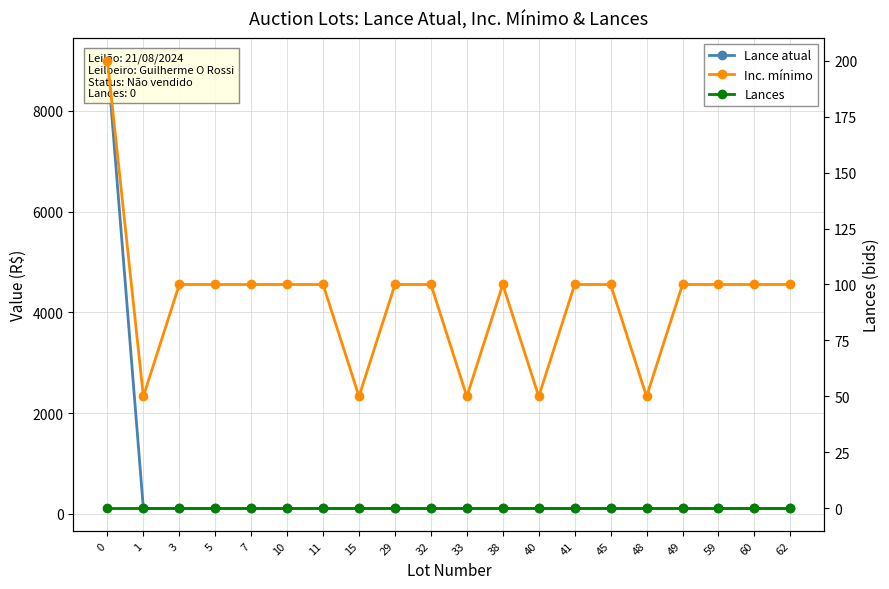

Reading right to left, transcribe all the data shown in this chart.

Lance atual: 62=110	60=110	59=110	49=110	48=110	45=110	41=110	40=110	38=110	33=110	32=110	29=110	15=110	11=110	10=110	7=110	5=110	3=110	1=110	0=9000
Inc. mínimo: 62=100	60=100	59=100	49=100	48=50	45=100	41=100	40=50	38=100	33=50	32=100	29=100	15=50	11=100	10=100	7=100	5=100	3=100	1=50	0=200
Lances: 62=0	60=0	59=0	49=0	48=0	45=0	41=0	40=0	38=0	33=0	32=0	29=0	15=0	11=0	10=0	7=0	5=0	3=0	1=0	0=0